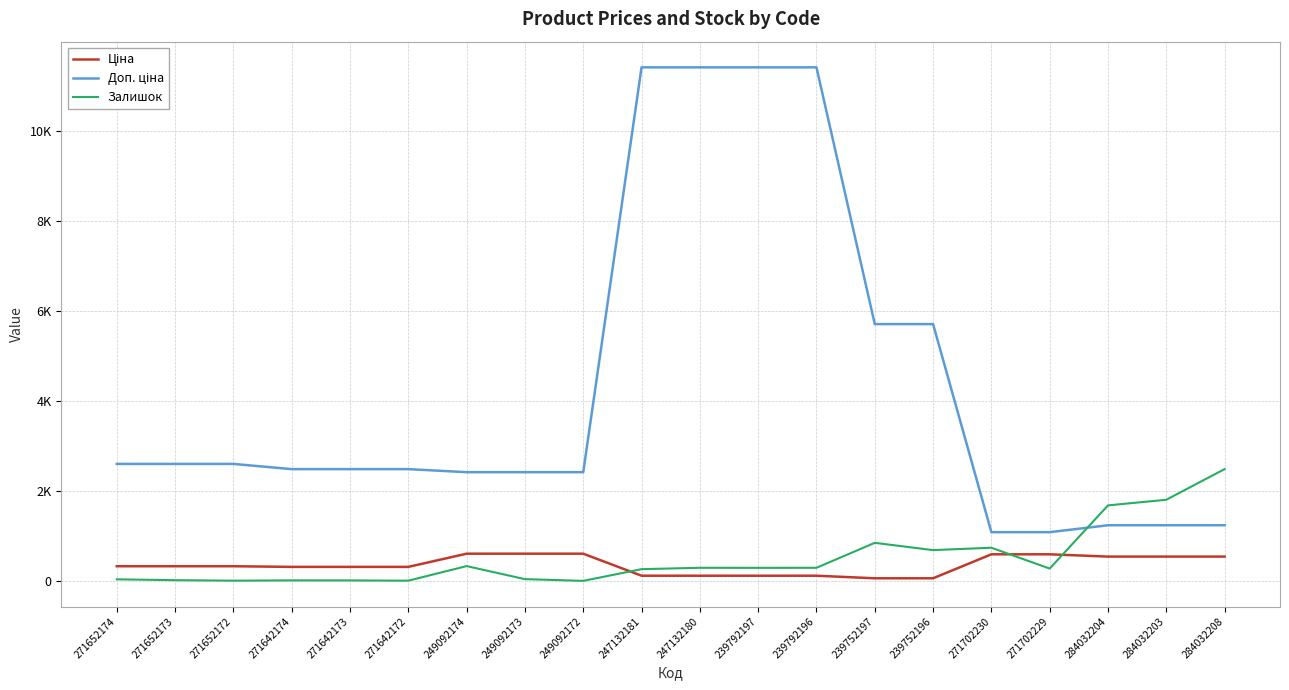

The value of Доп. ціна at 271652172 is 2598.3. True or false?

True